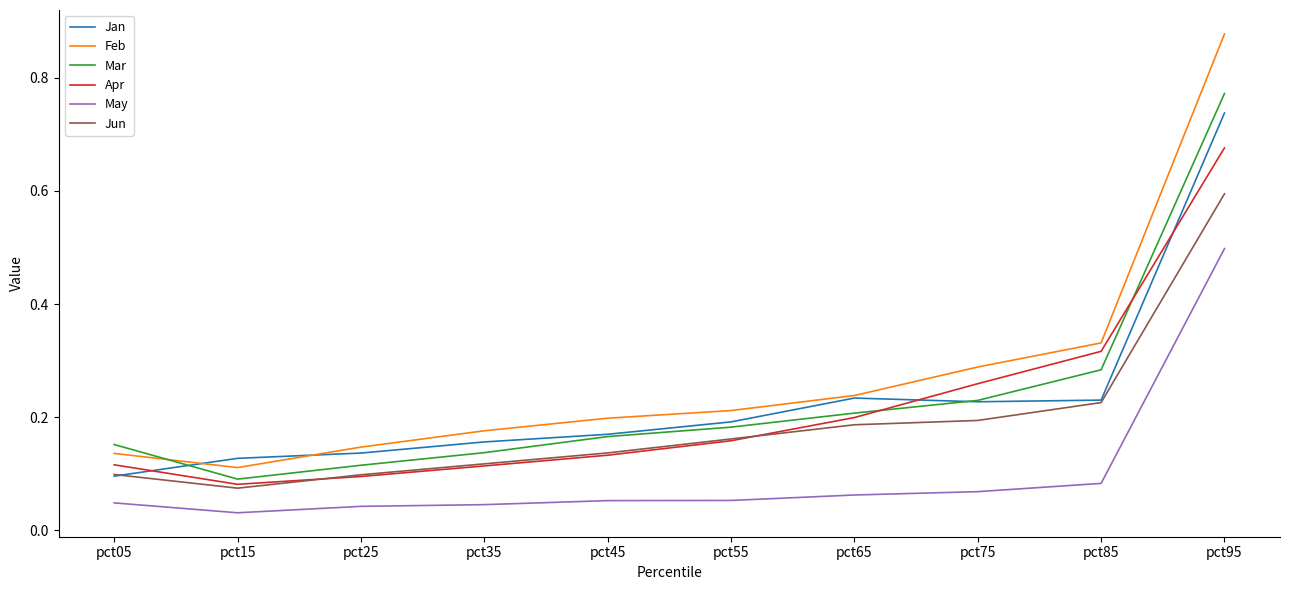

Where is Apr nearest to the value 0?

pct15